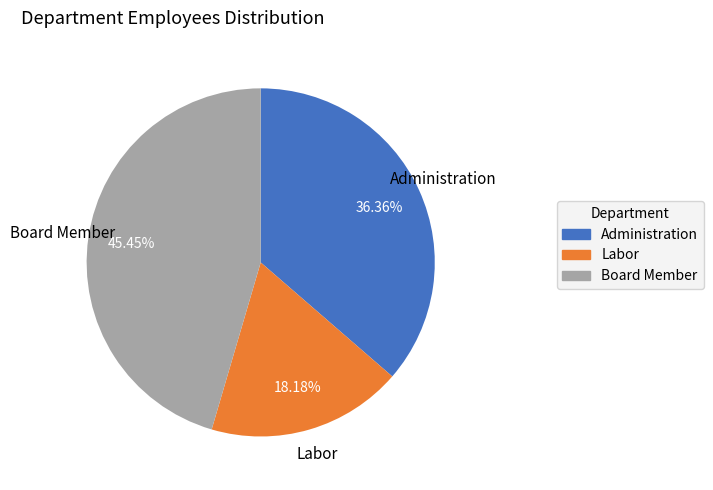

Count the number of slices in the pie.

3